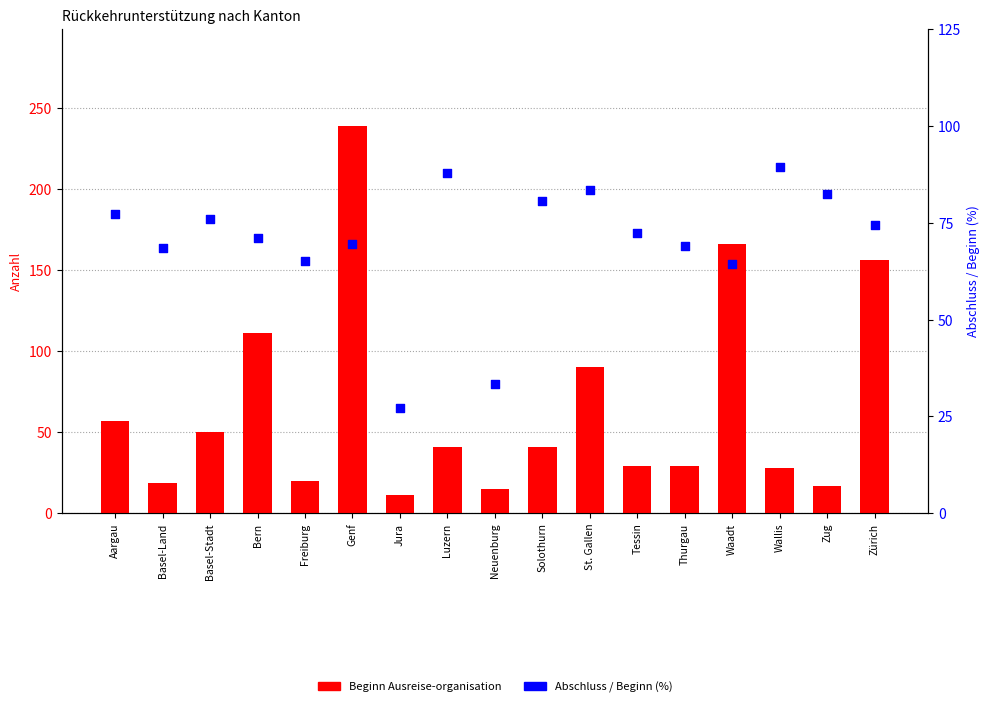

Which series has the largest total across all categories?

Abschluss / Beginn (%)